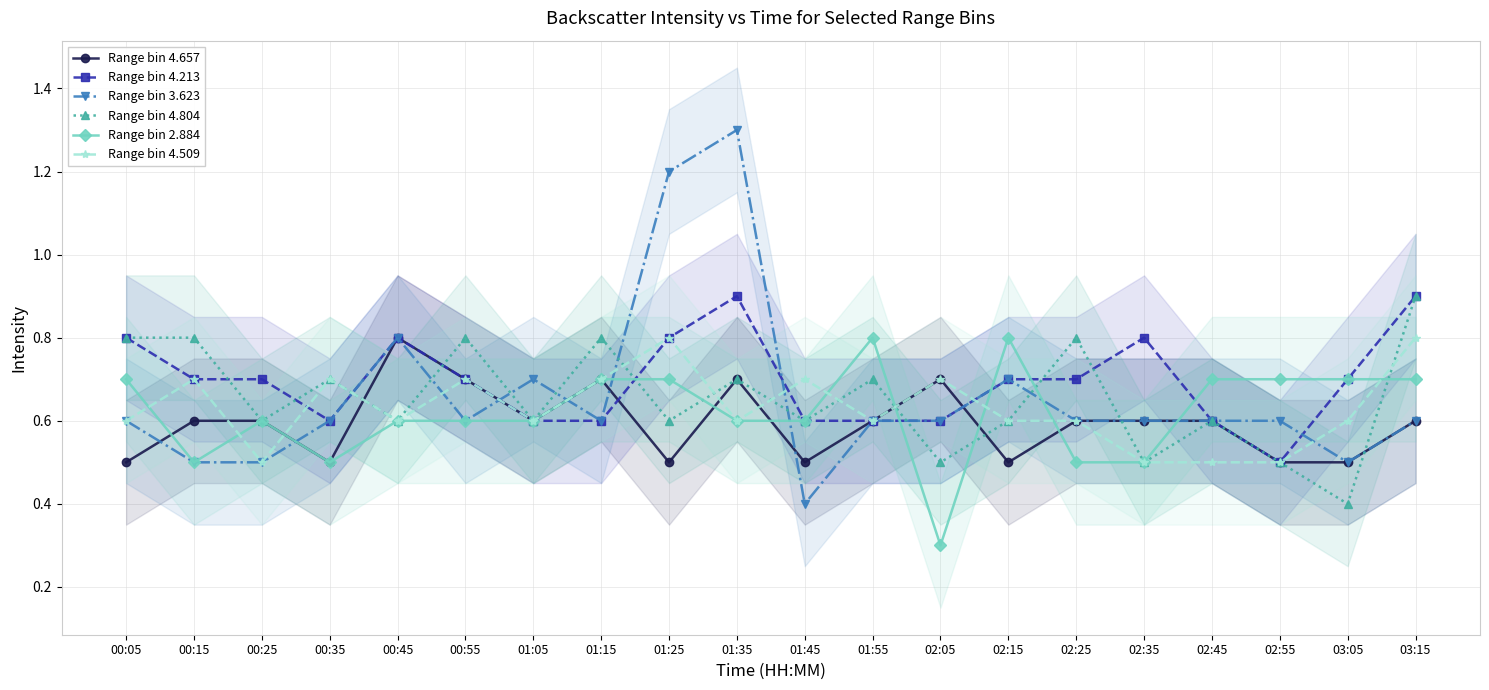

Is it true that Range bin 4.509 equals 0.9 at 01:35?

False